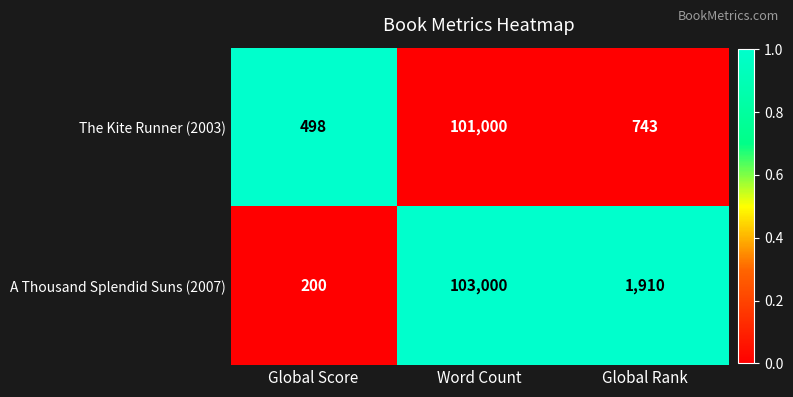

How many series are shown in this chart?

2